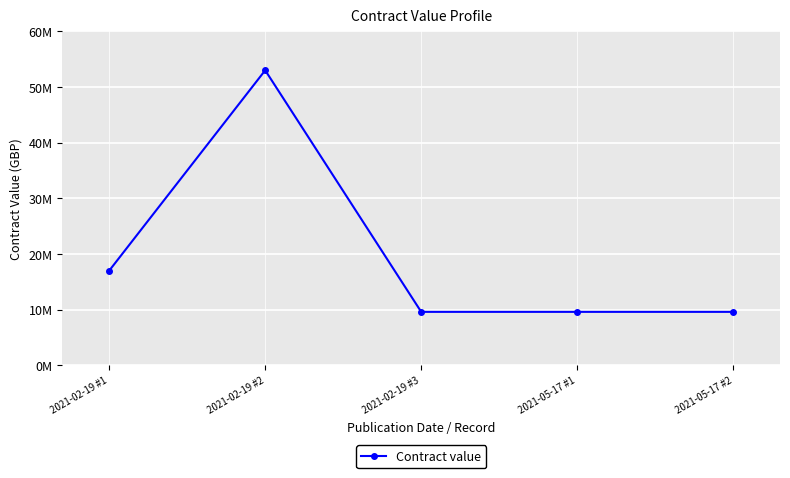

Reading left to right, list all the values displayed in this chart.

17000000	53000000	9600000	9600000	9600000